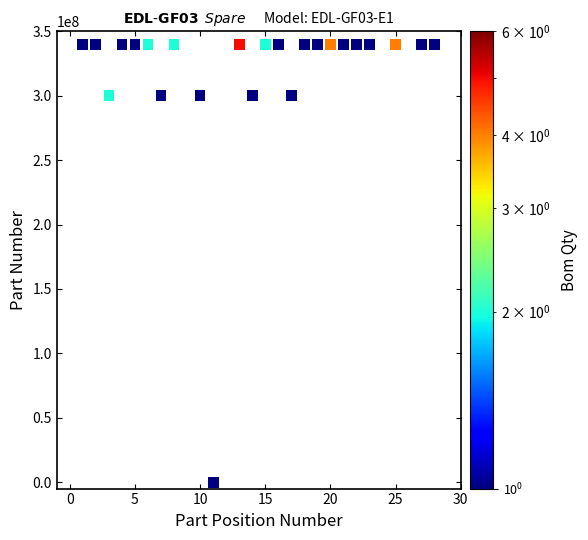

What is the range of Y values (max minus min)?

340010308